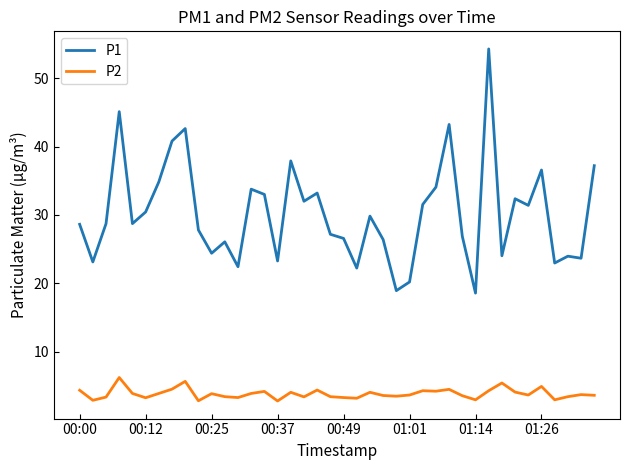

Does the chart have visible grid lines?

No